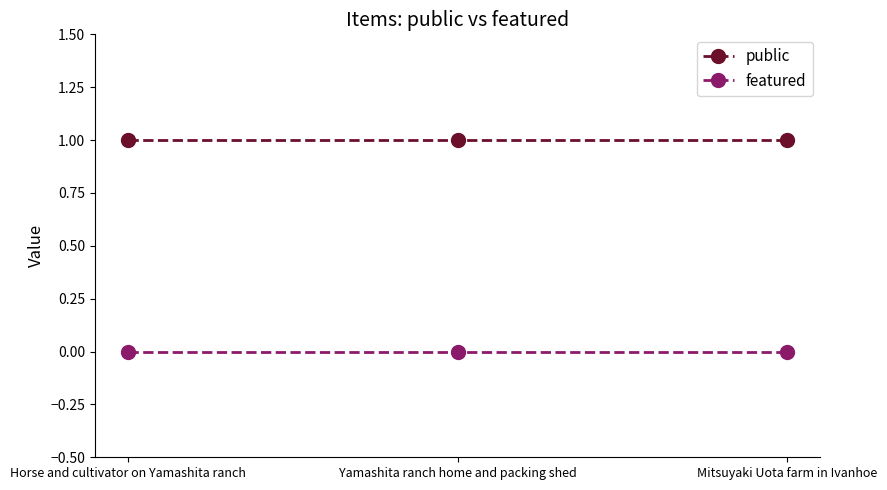

What is the difference between the highest and lowest values at Mitsuyaki Uota farm in Ivanhoe?

1